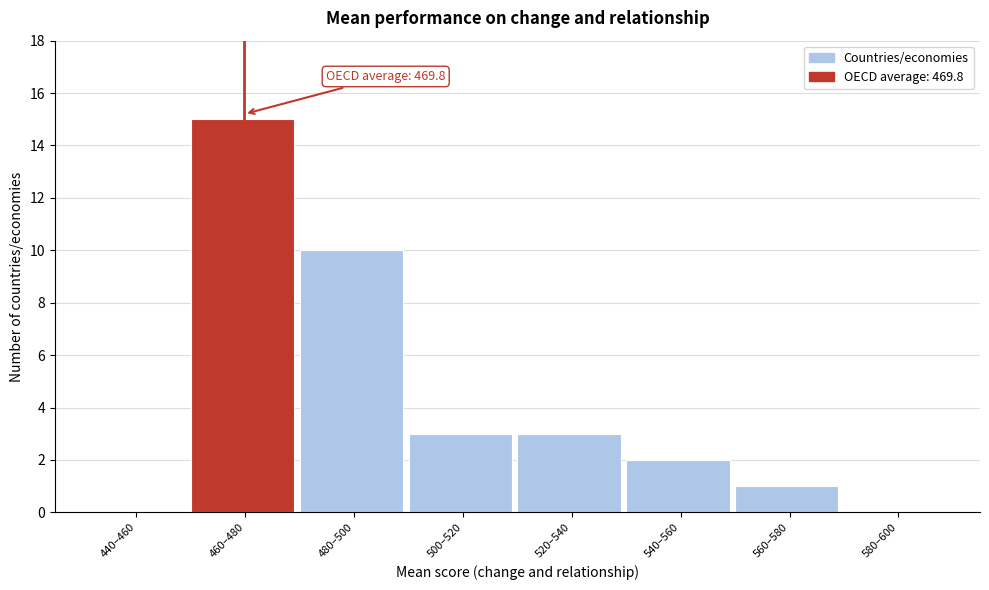

Reading left to right, what are all the values shown in this chart?

440–460=0	460–480=15	480–500=10	500–520=3	520–540=3	540–560=2	560–580=1	580–600=0